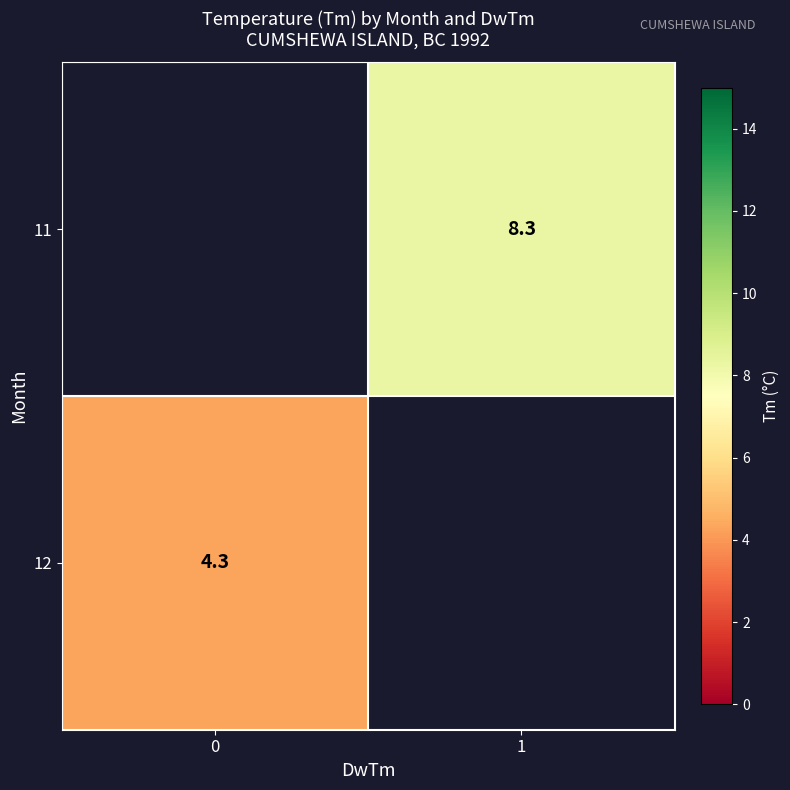

Is it true that 12 equals 6.3 at 0?

False